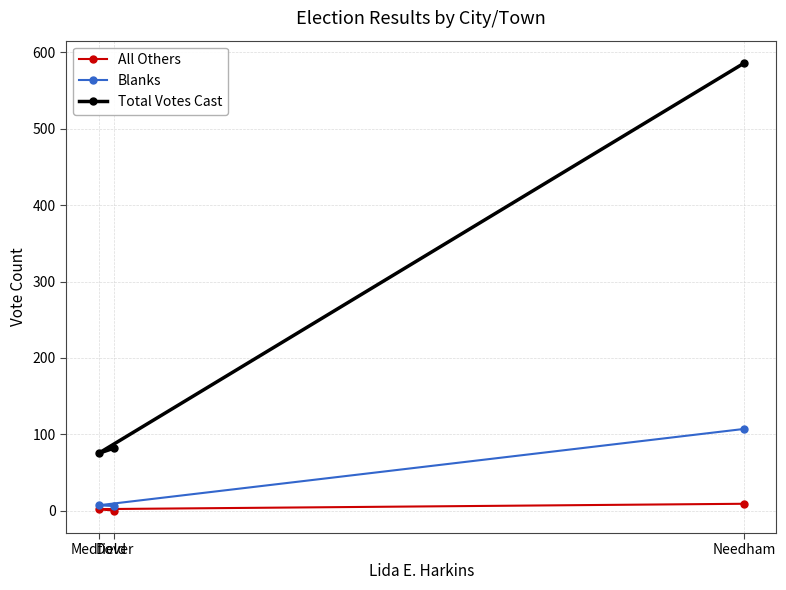

Between Medfield and Needham, which series saw the biggest shift?

Total Votes Cast